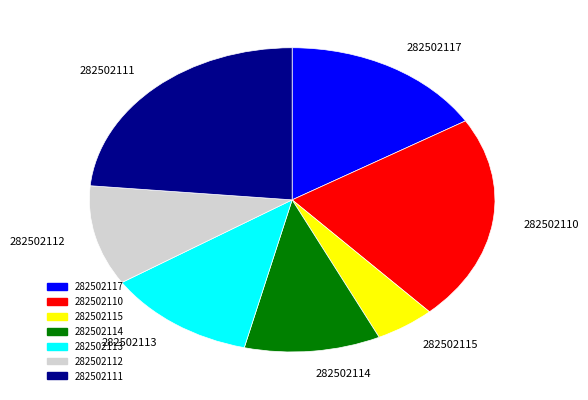

Which slice is the largest?

282502111